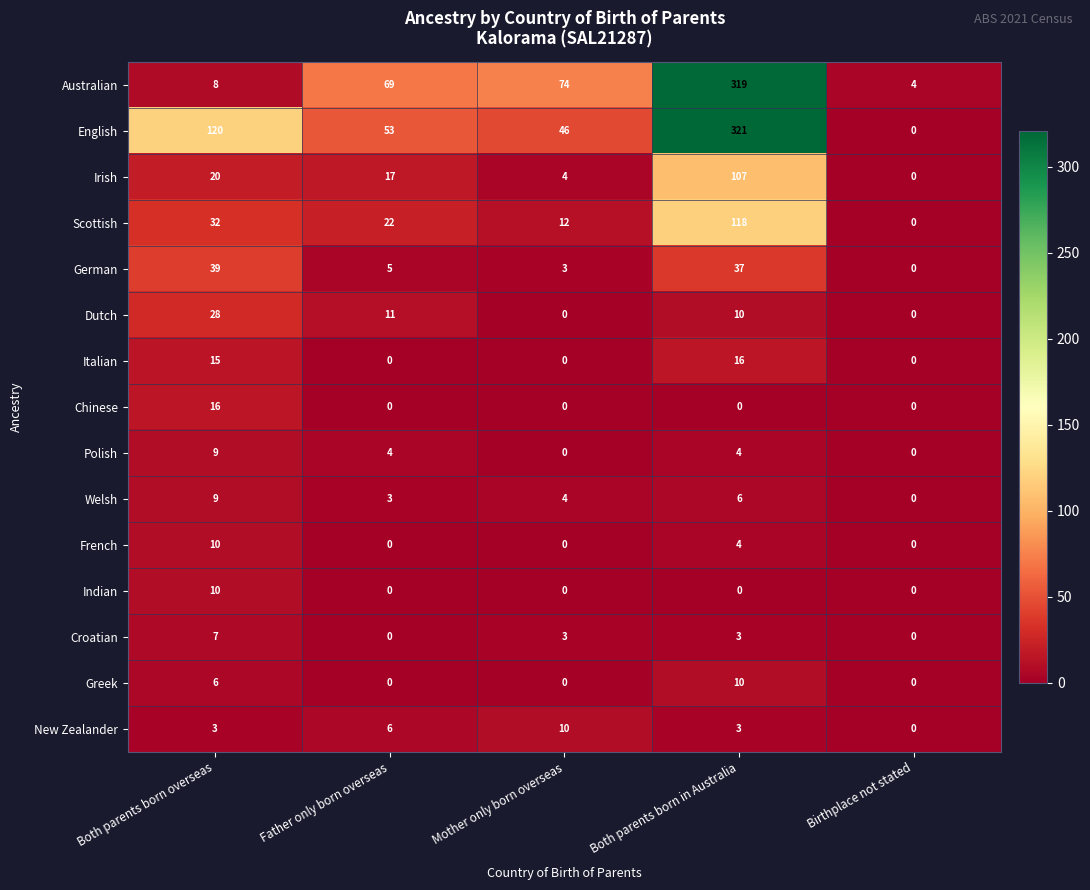

What is the average value of the Australian series?

95